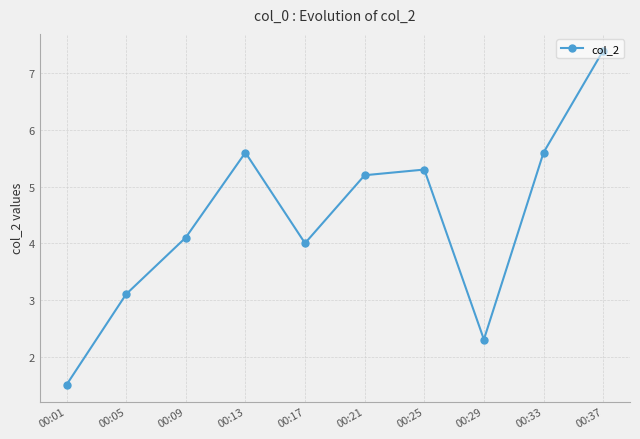

What is the change in value from 00:29 to 00:37?

+5.1